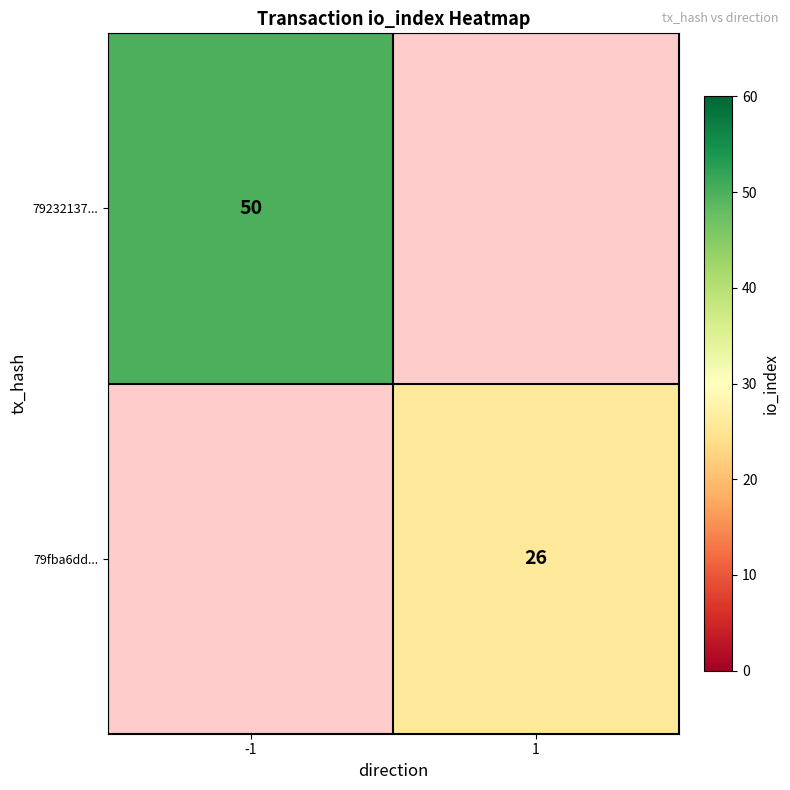

Is the value of 79232137... at -1 greater than the value of 79fba6dd... at 1?

Yes